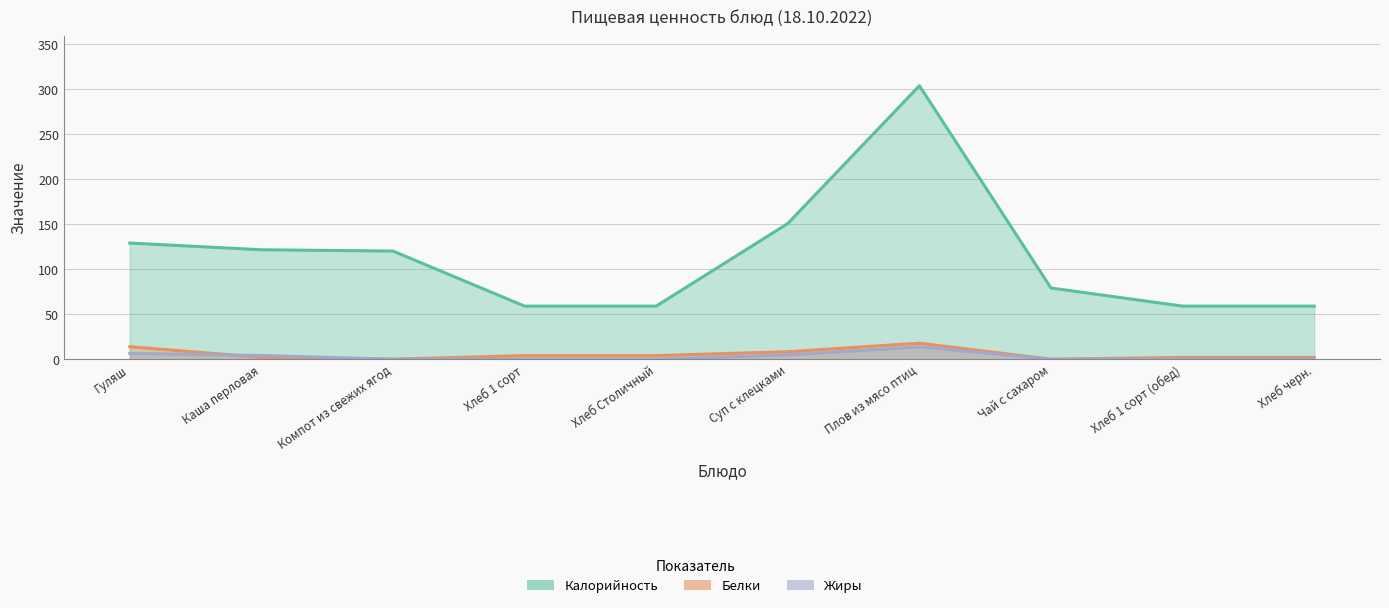

What value does the Белки series have at Хлеб Столичный?

4.0